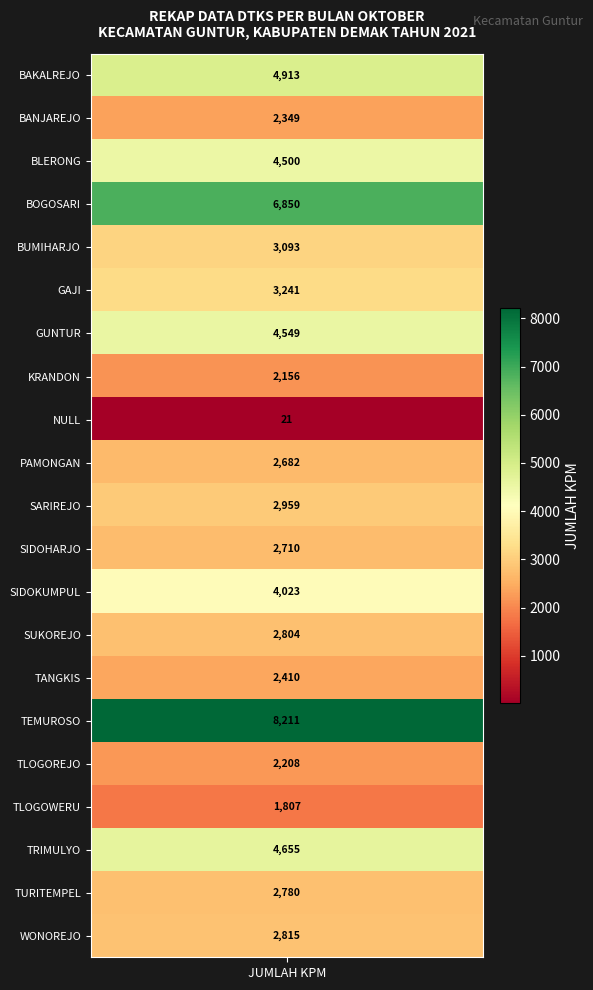

Reading left to right, list all the values displayed in this chart.

BAKALREJO=4913	BANJAREJO=2349	BLERONG=4500	BOGOSARI=6850	BUMIHARJO=3093	GAJI=3241	GUNTUR=4549	KRANDON=2156	NULL=21	PAMONGAN=2682	SARIREJO=2959	SIDOHARJO=2710	SIDOKUMPUL=4023	SUKOREJO=2804	TANGKIS=2410	TEMUROSO=8211	TLOGOREJO=2208	TLOGOWERU=1807	TRIMULYO=4655	TURITEMPEL=2780	WONOREJO=2815